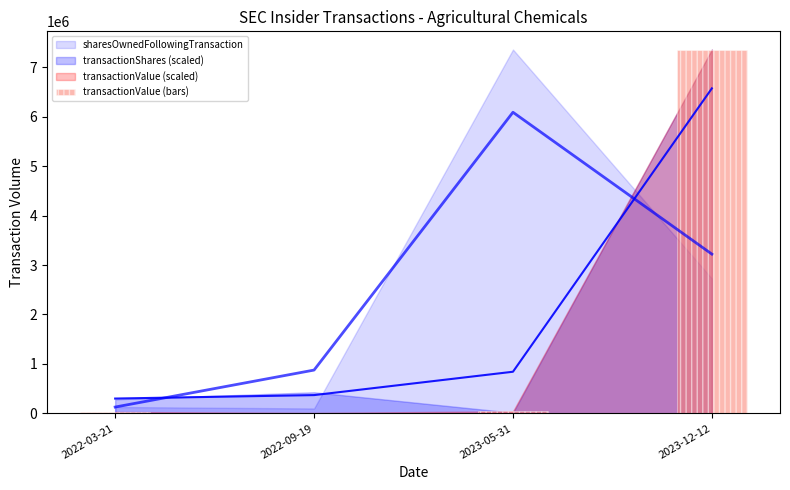

What is the value of the 4th bar from the left?

7359717.0